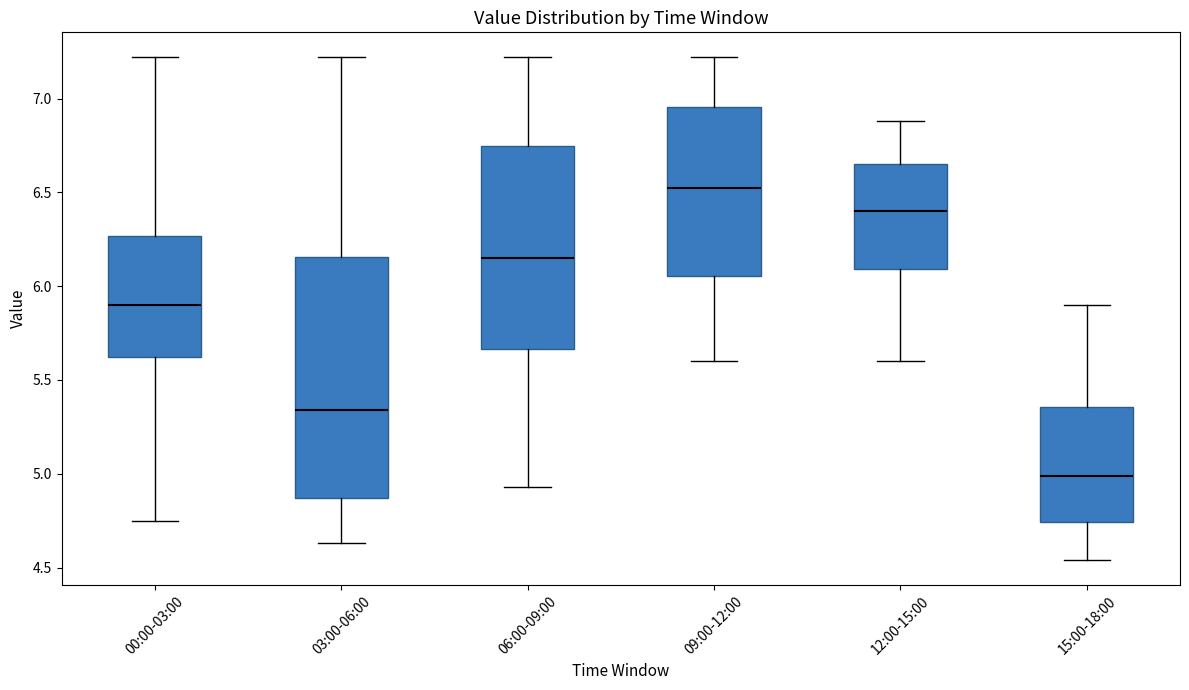

Where does the median line of the box for 03:00-06:00 sit on the y-axis? The values are not printed on the chart, so give them approximately, as read against the axis.

5.35